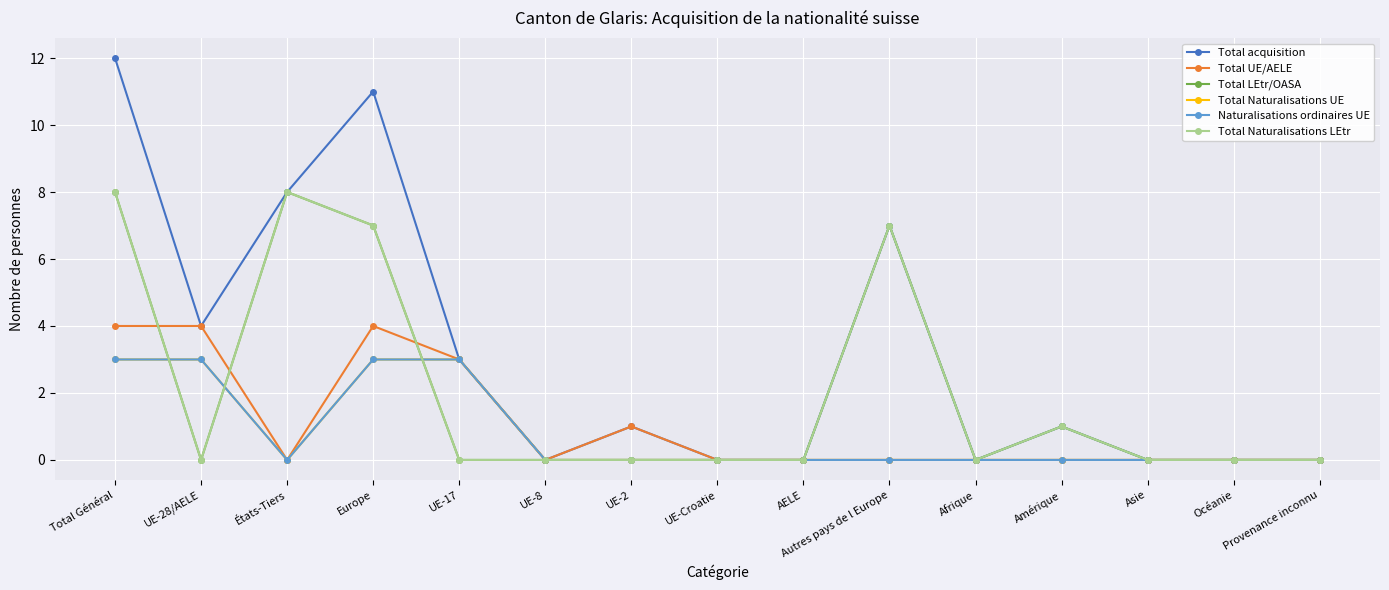

Reading left to right, list all the values displayed in this chart.

Total acquisition: 12	4	8	11	3	0	1	0	0	7	0	1	0	0	0
Total UE/AELE: 4	4	0	4	3	0	1	0	0	0	0	0	0	0	0
Total LEtr/OASA: 8	0	8	7	0	0	0	0	0	7	0	1	0	0	0
Total Naturalisations UE: 3	3	0	3	3	0	0	0	0	0	0	0	0	0	0
Naturalisations ordinaires UE: 3	3	0	3	3	0	0	0	0	0	0	0	0	0	0
Total Naturalisations LEtr: 8	0	8	7	0	0	0	0	0	7	0	1	0	0	0